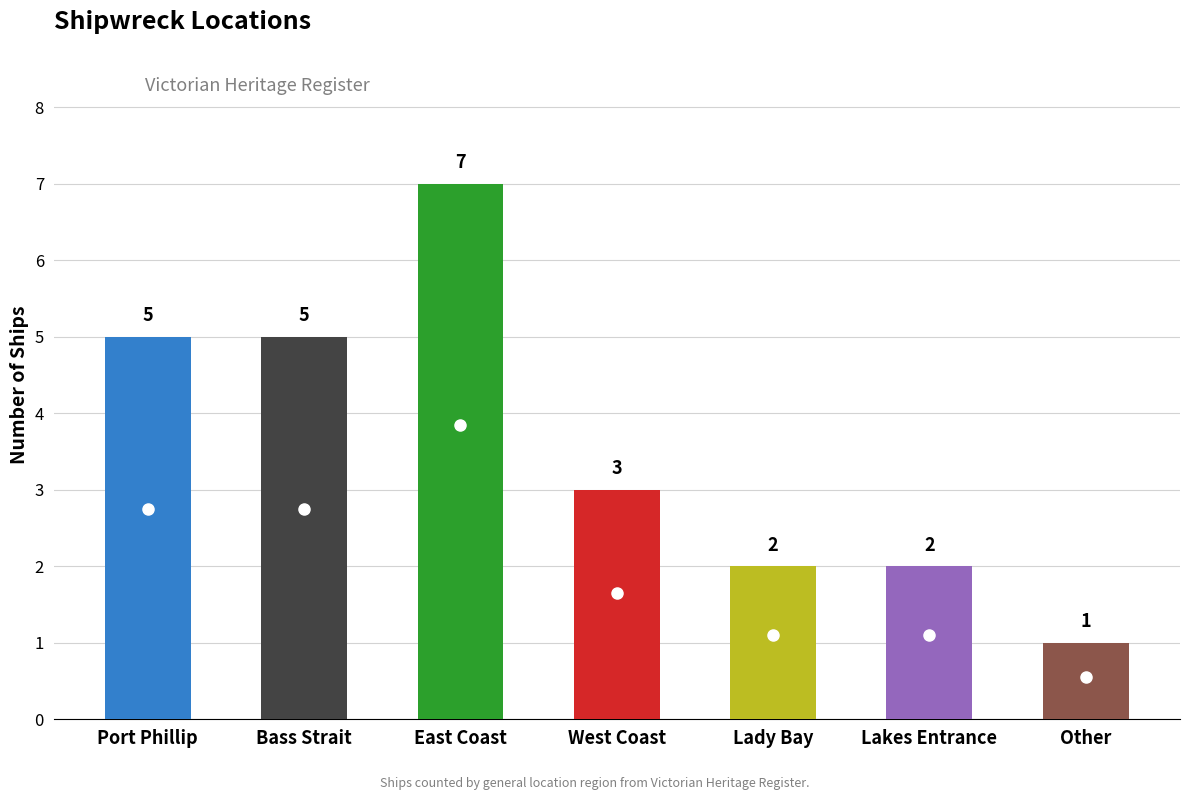

What is the smallest value displayed?

1